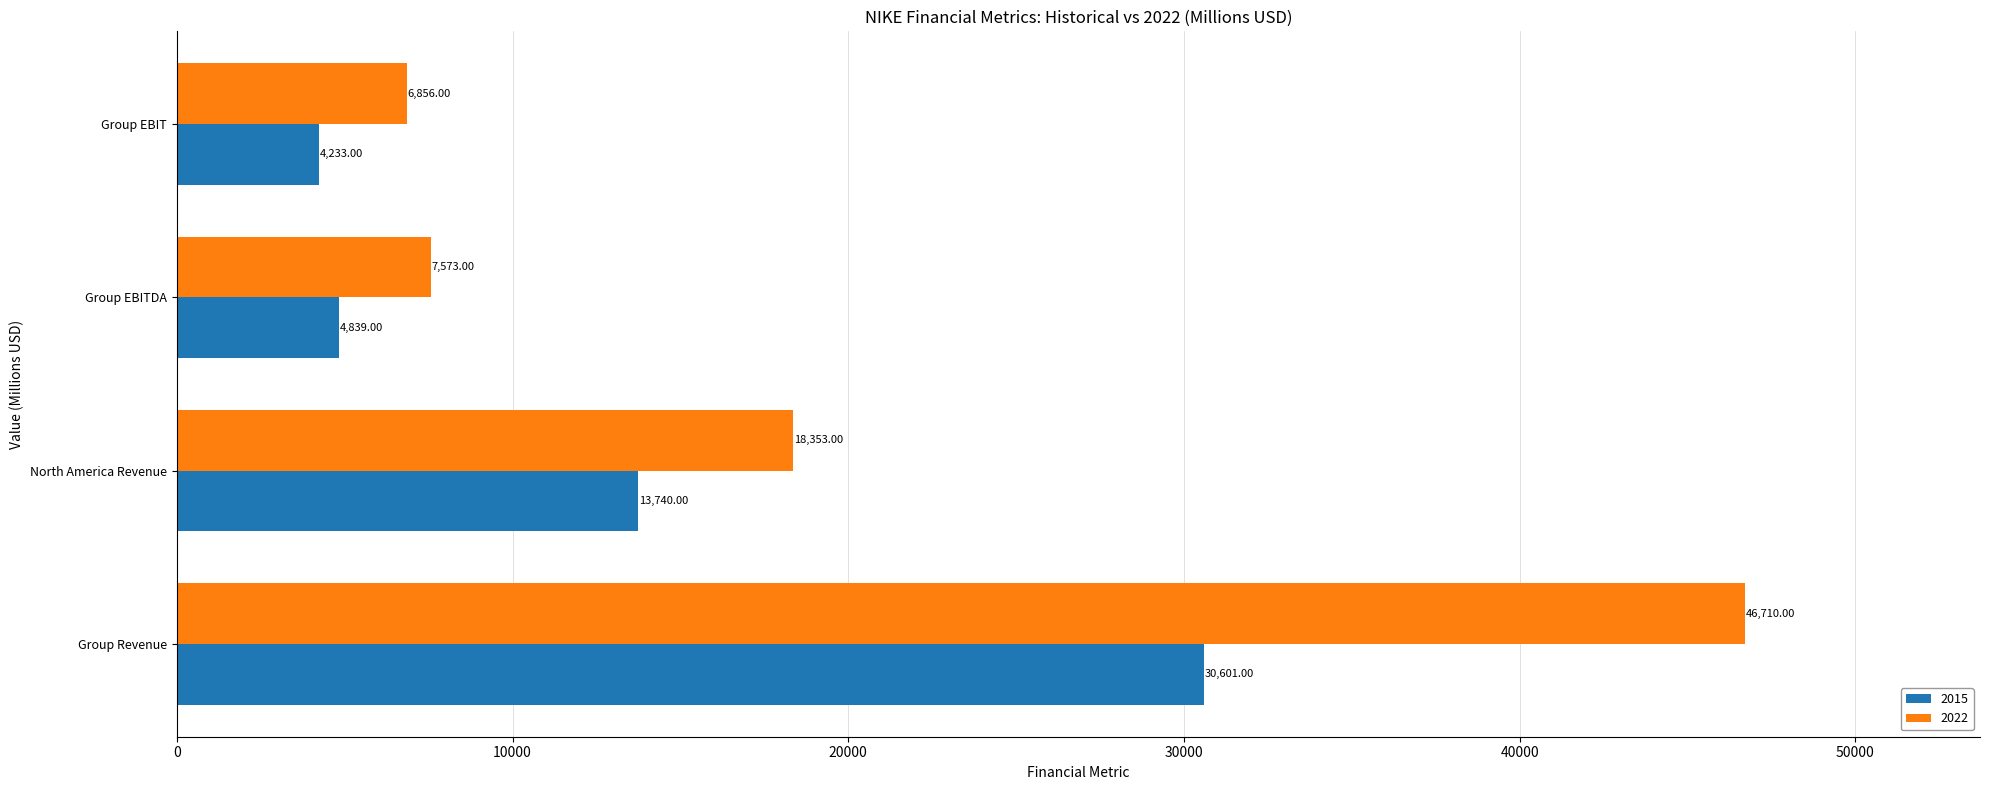

What is the minimum value for 2015?

4233